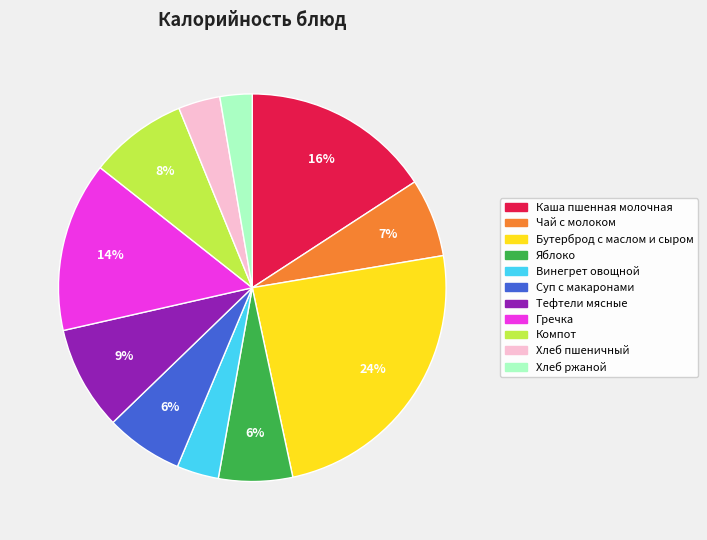

What percentage is the Яблоко slice, to the nearest percent?

6%